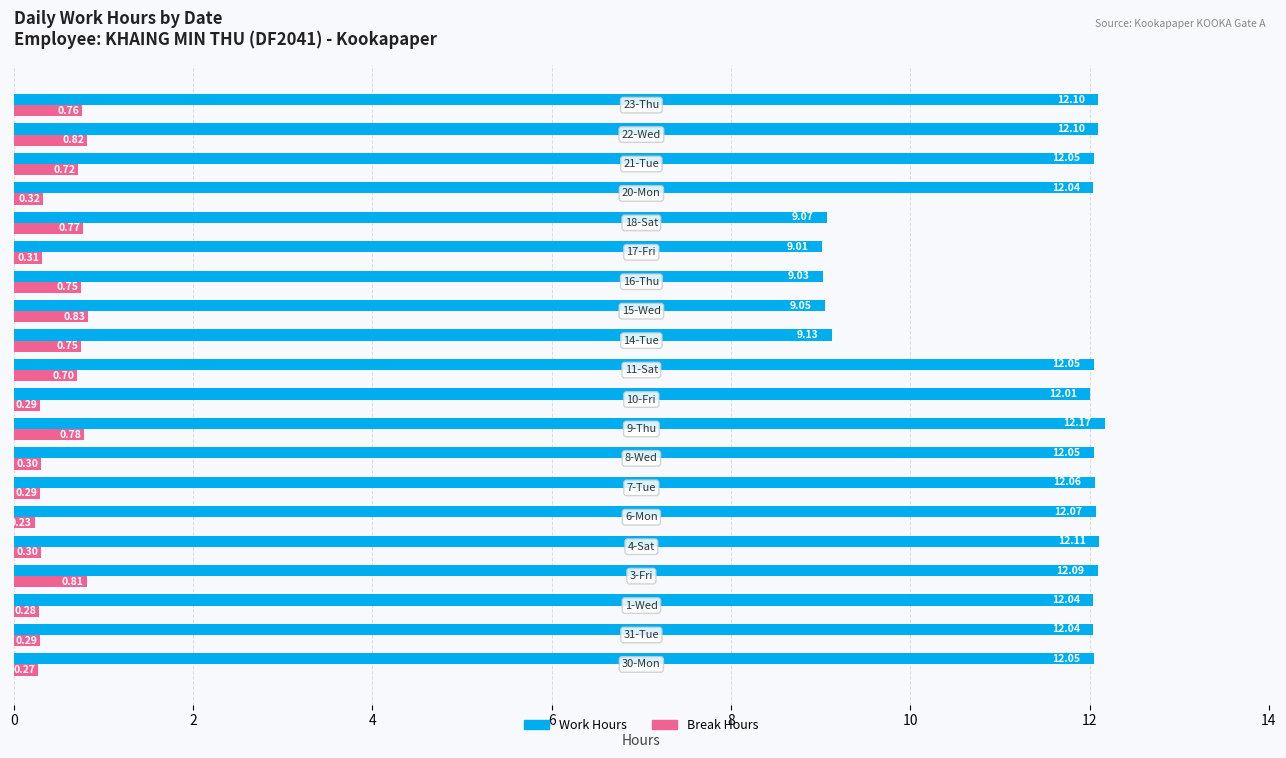

What is the sum of all Work Hours values?

226.3